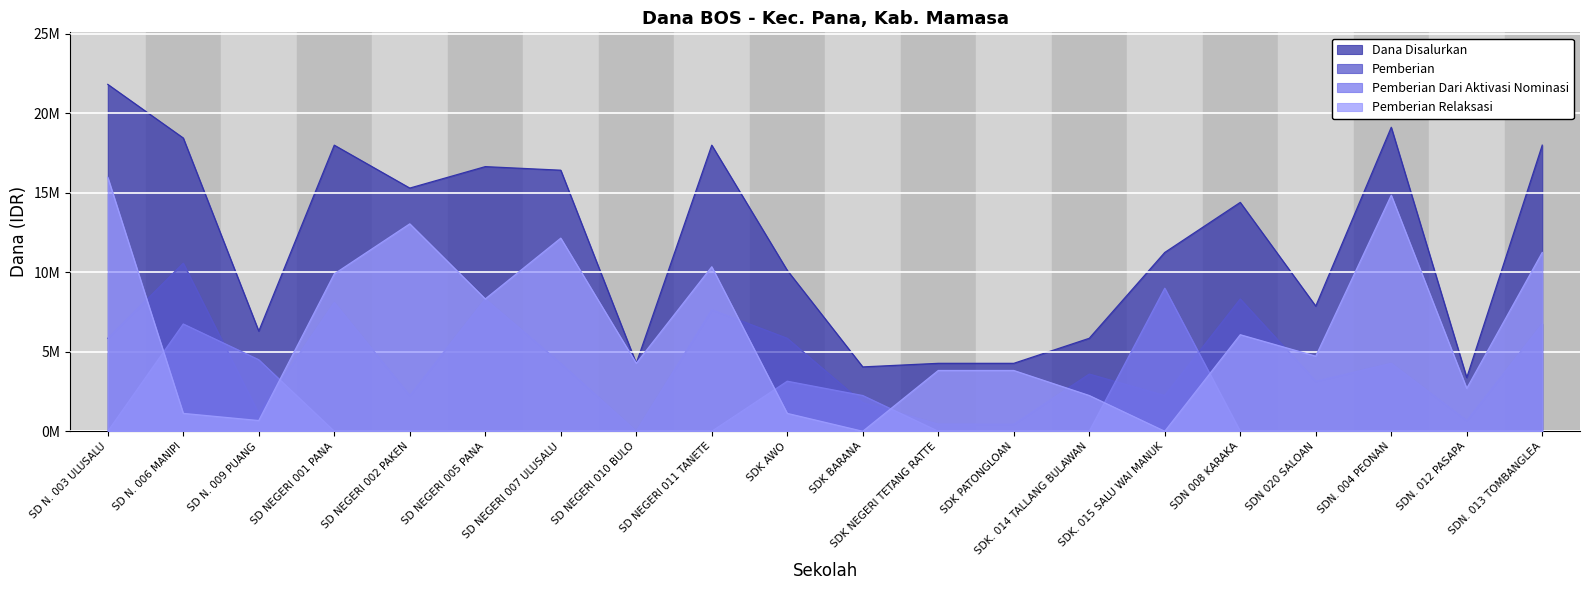

Reading right to left, what are all the values shown in this chart?

Dana Disalurkan: 18000000	3375000	19125000	7875000	14400000	11250000	5850000	4275000	4275000	4050000	10125000	18000000	4275000	16425000	16650000	15300000	18000000	6300000	18450000	21825000
Pemberian: 6750000	675000	4275000	3150000	8325000	2250000	3600000	450000	450000	1800000	5850000	7650000	0	4275000	8325000	2250000	8100000	1125000	10575000	5850000
Pemberian Dari Aktivasi Nominasi: 0	0	0	0	0	9000000	0	0	0	2250000	3150000	0	0	0	0	0	0	4500000	6750000	0
Pemberian Relaksasi: 11250000	2700000	14850000	4725000	6075000	0	2250000	3825000	3825000	0	1125000	10350000	4275000	12150000	8325000	13050000	9900000	675000	1125000	15975000